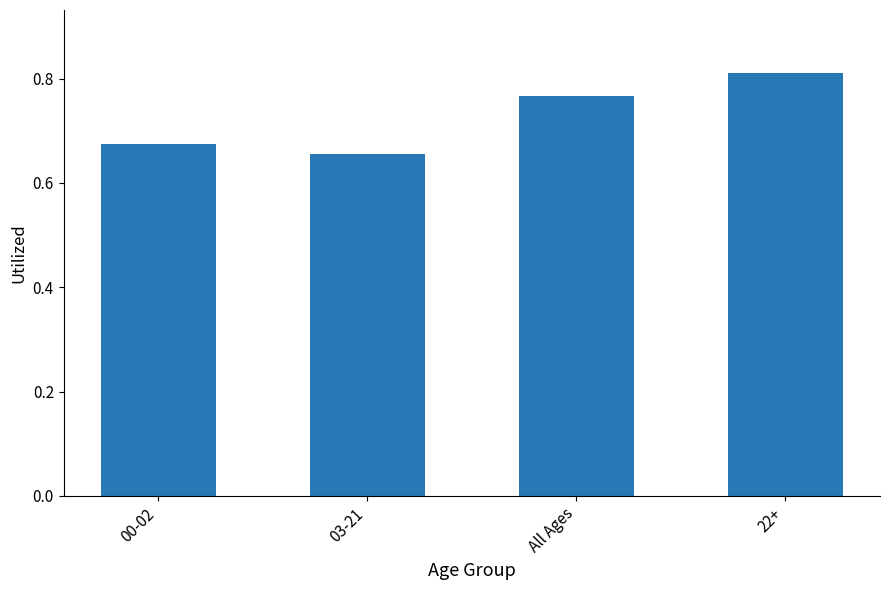

How many series are shown in this chart?

1